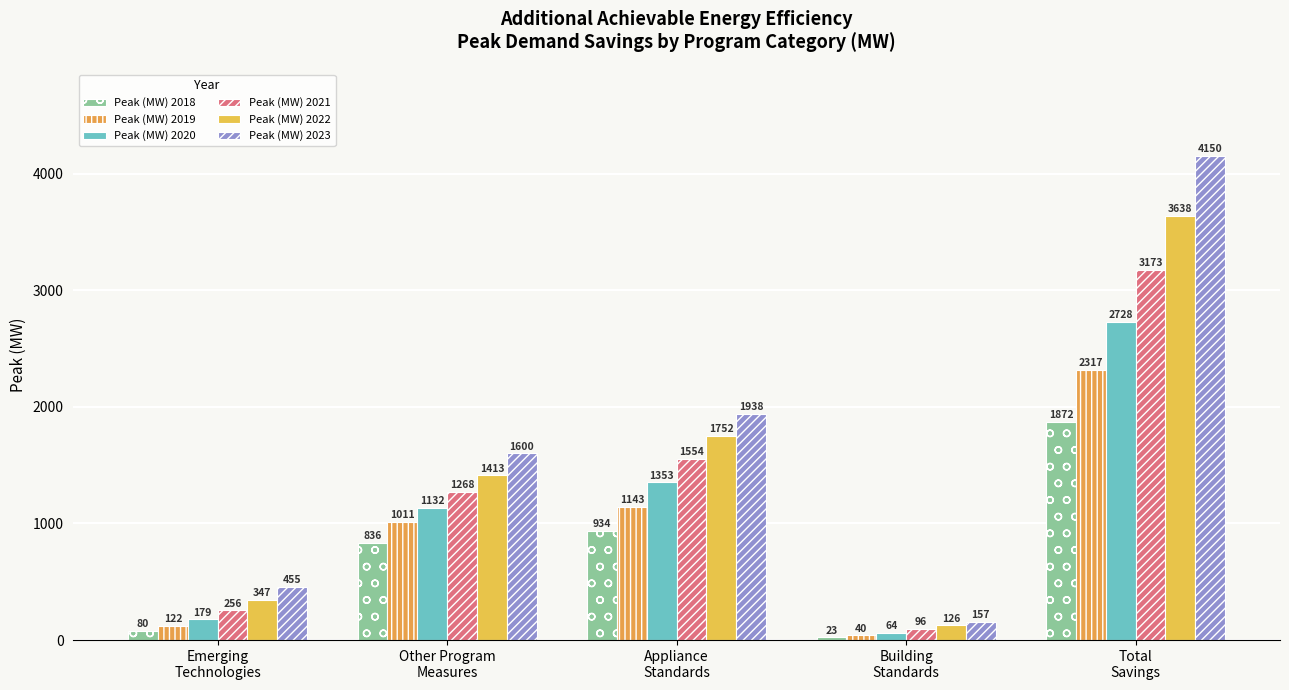

Count the number of categories in the chart.

5